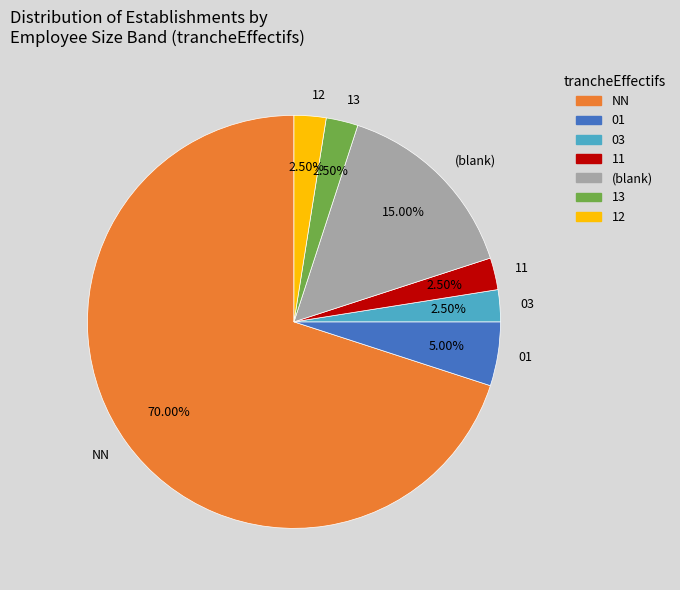

Between NN and 13, which is larger?

NN